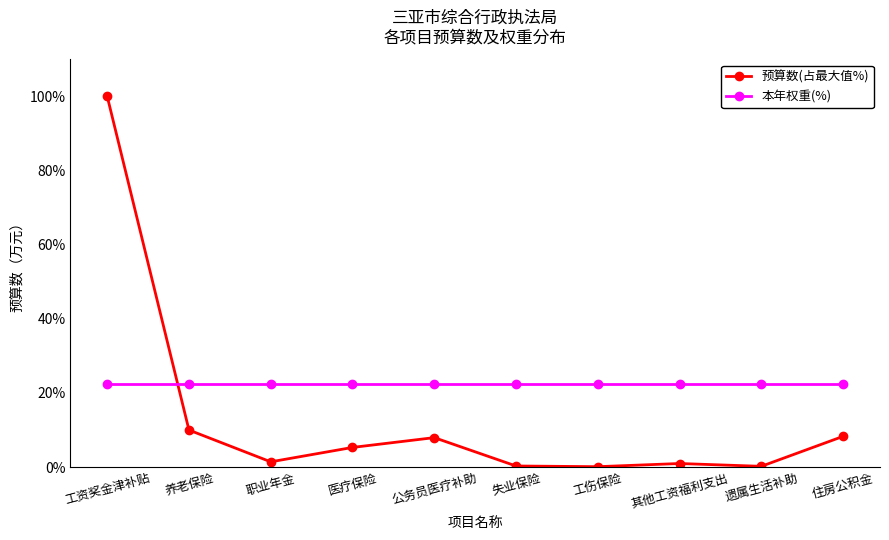

At how many categories does at least one series exceed 71?

1